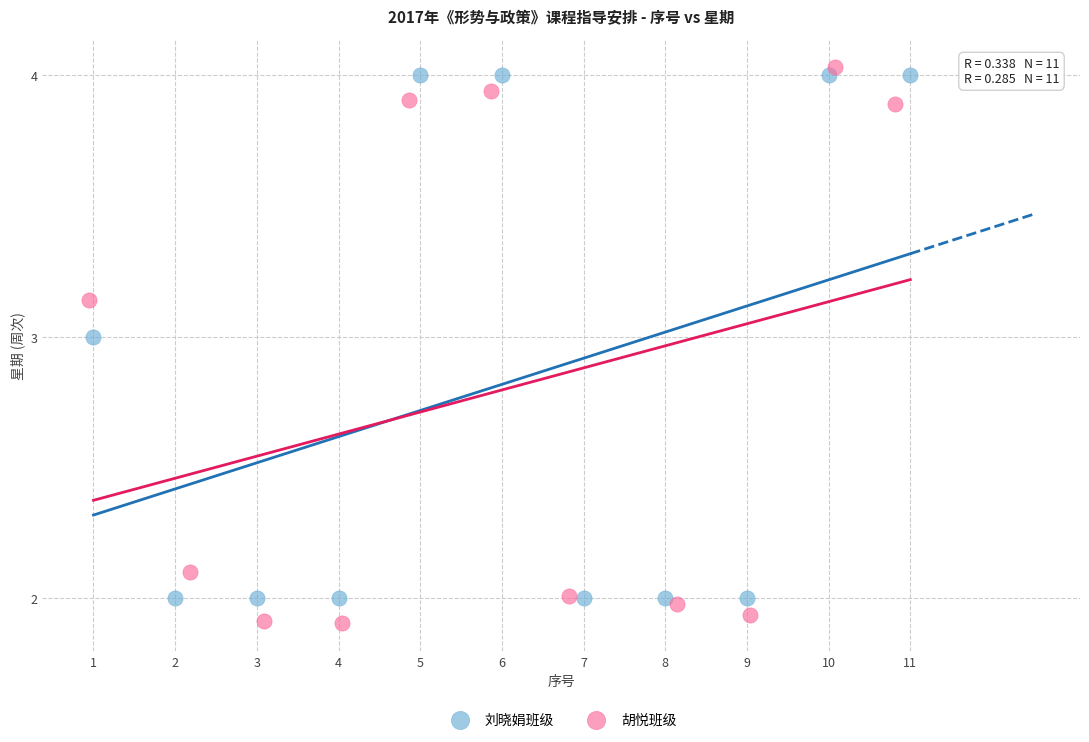

Which series has the widest spread of Y values?

胡悦班级